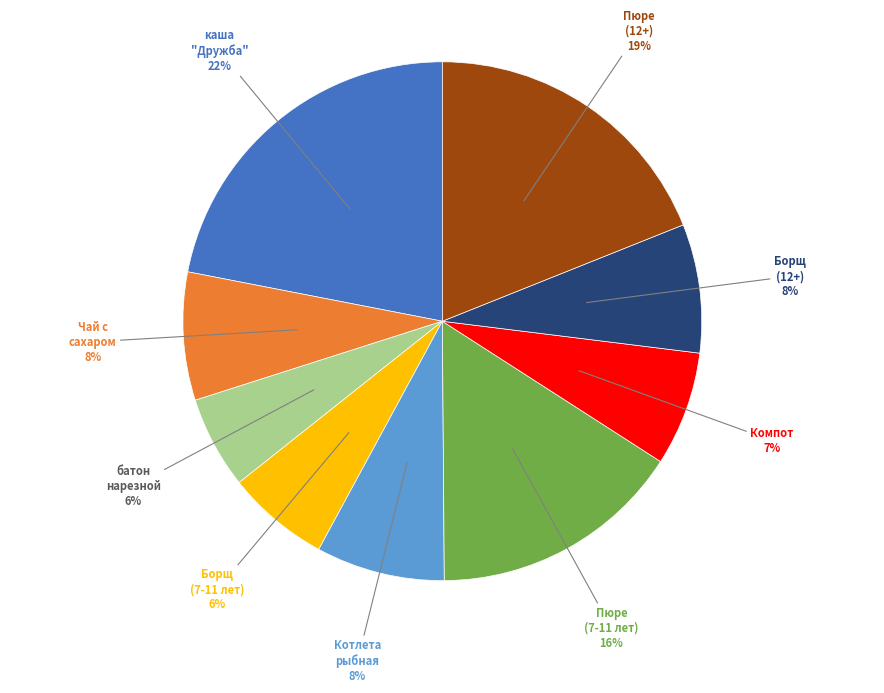

Is there any slice that represents more than half of the pie?

No